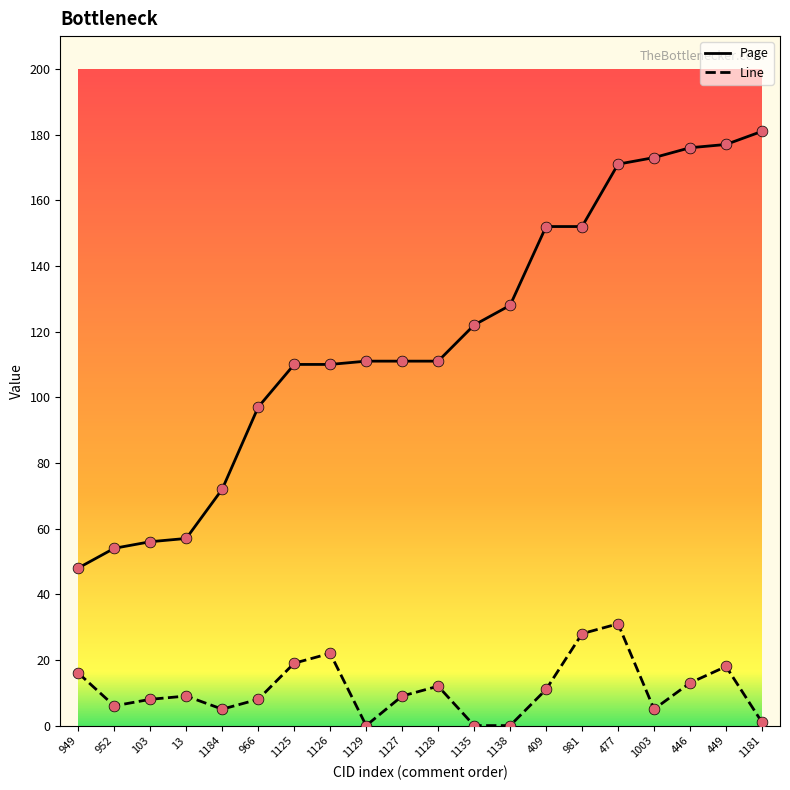

Which series has the widest spread of values?

Page